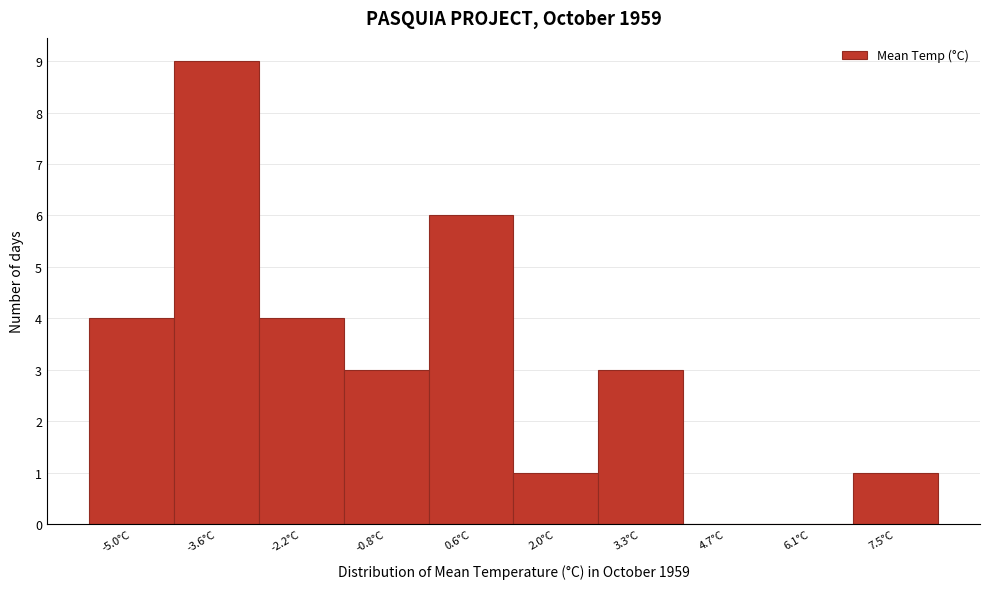

Reading left to right, what are all the values shown in this chart?

-5.0°C=4	-3.6°C=9	-2.2°C=4	-0.8°C=3	0.6°C=6	2.0°C=1	3.3°C=3	4.7°C=0	6.1°C=0	7.5°C=1